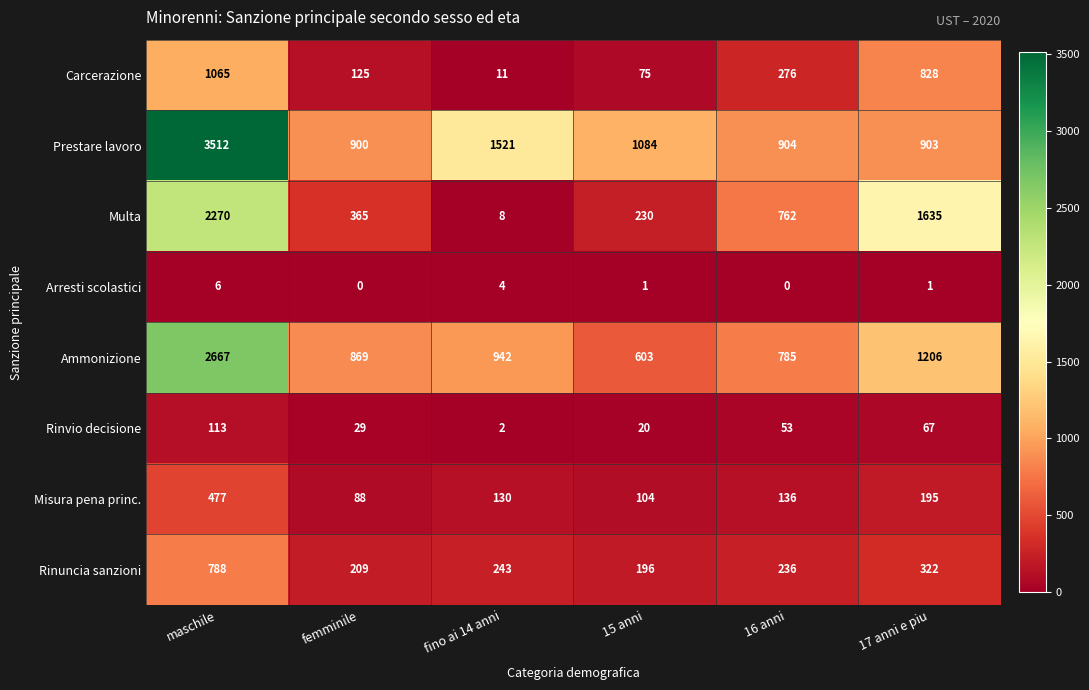

What is the total value across all series at 15 anni?

2313